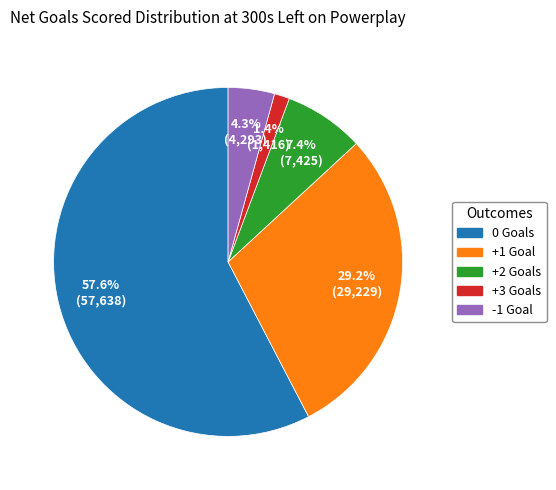

Rank the categories by value from highest to lowest.

0 Goals, +1 Goal, +2 Goals, -1 Goal, +3 Goals